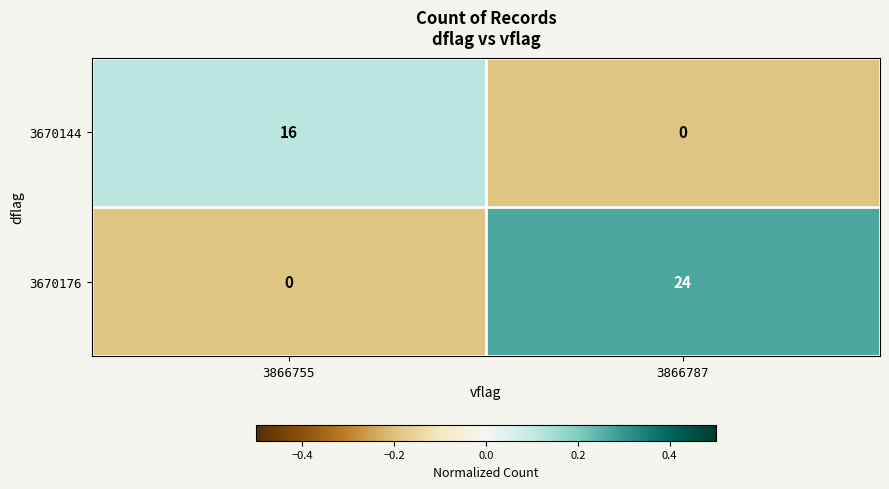

Reading right to left, extract all data points from this chart.

3670144: 0	16
3670176: 24	0